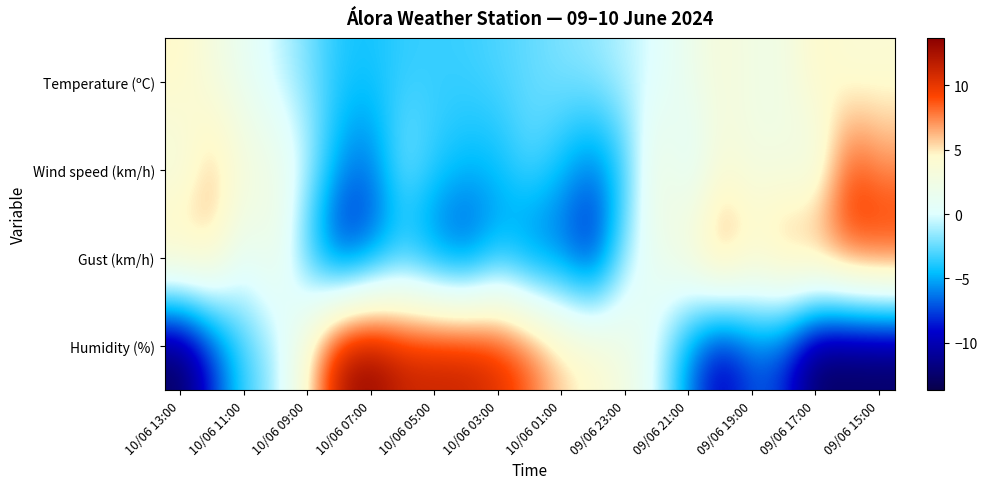

Which series has the largest total across all categories?

Humidity (%)